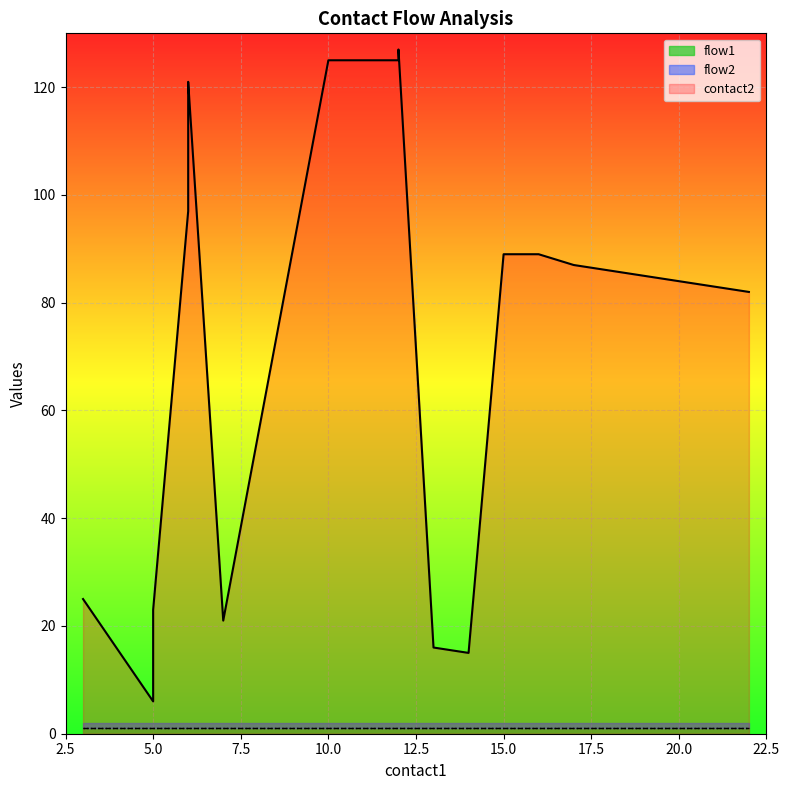

True or false: flow1 and contact2 intersect in this chart.

False